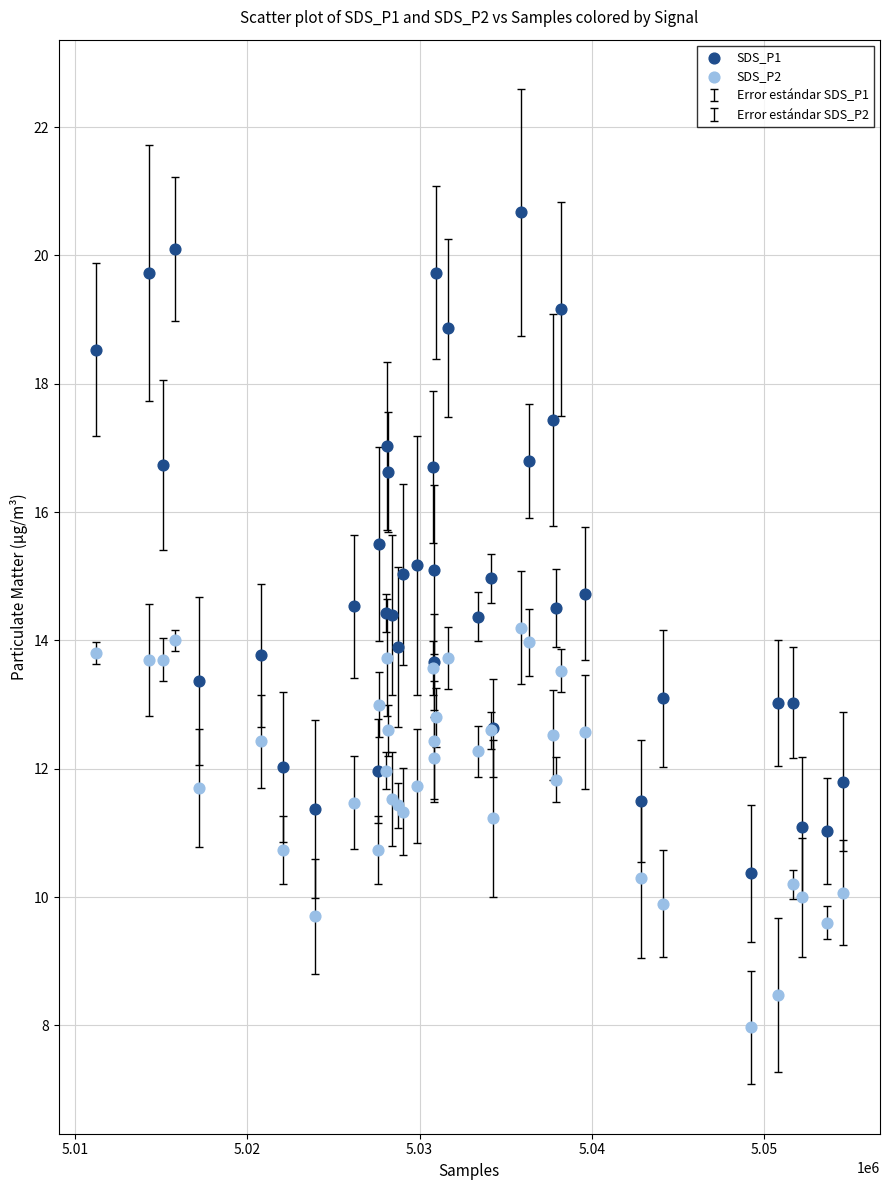

Which series has the widest spread of Y values?

SDS_P1